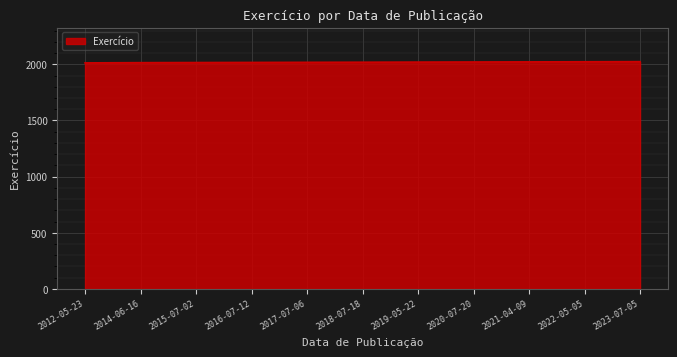

The value at 2023-07-05 is 3337. True or false?

False